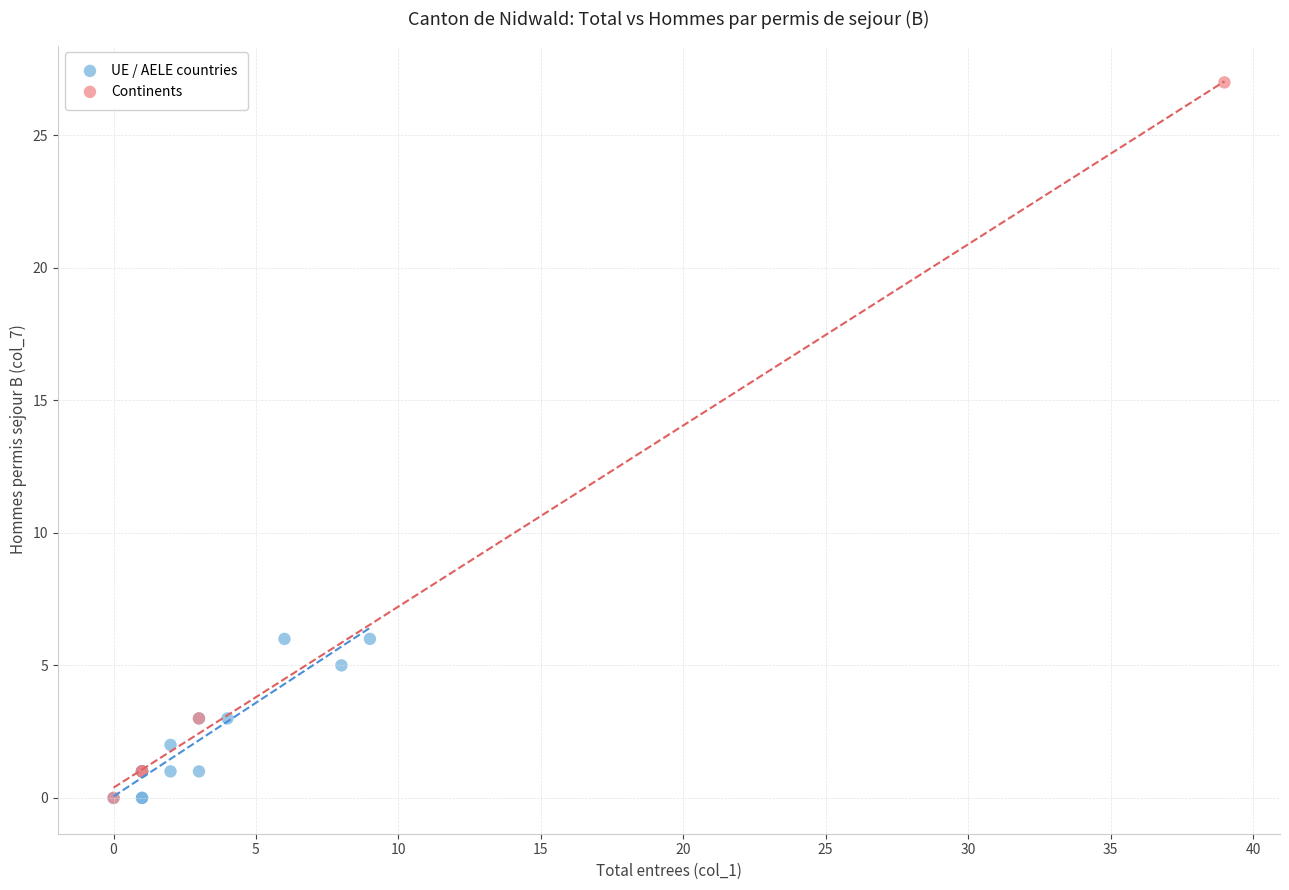

Which series contains the highest Y value?

Continents